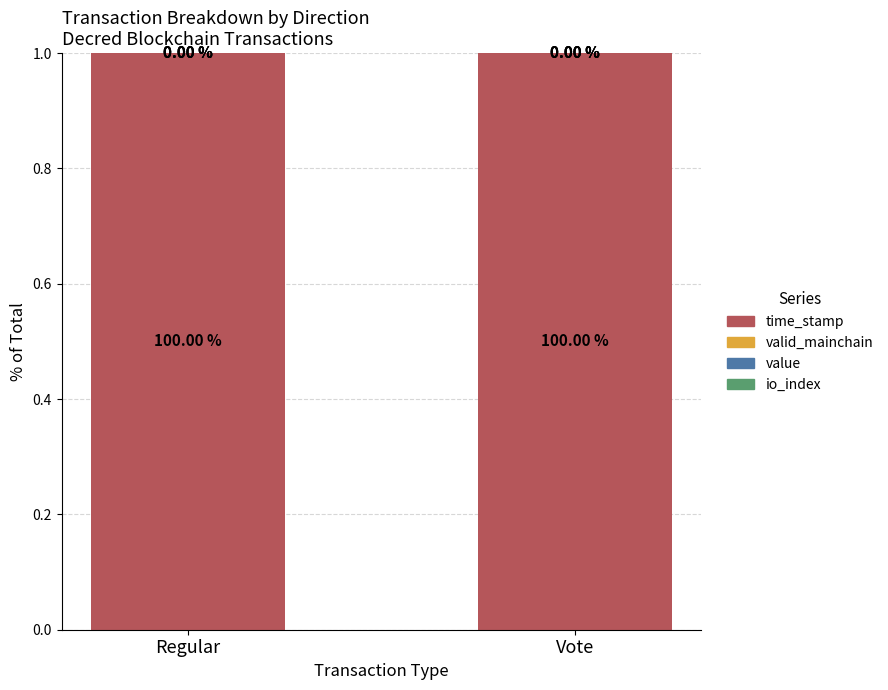

Are the bars grouped side by side (vs. stacked)?

No